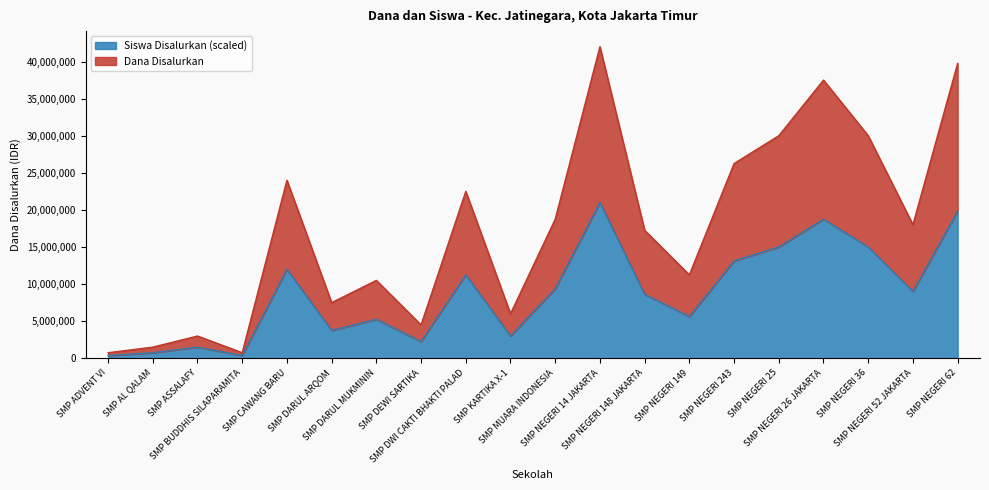

True or false: Dana Disalurkan and Siswa Disalurkan cross at least once.

False